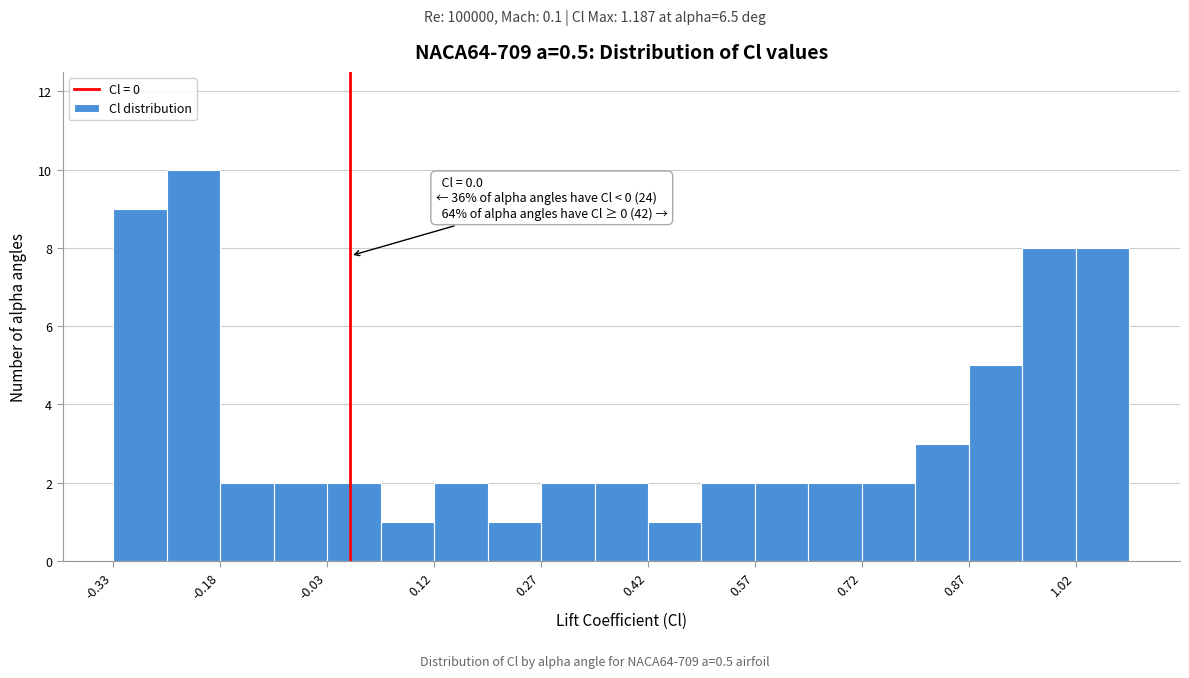

Around what value on the x-axis is the tallest bar? Give the approximate position of its centre, as read against the axis.

-0.22